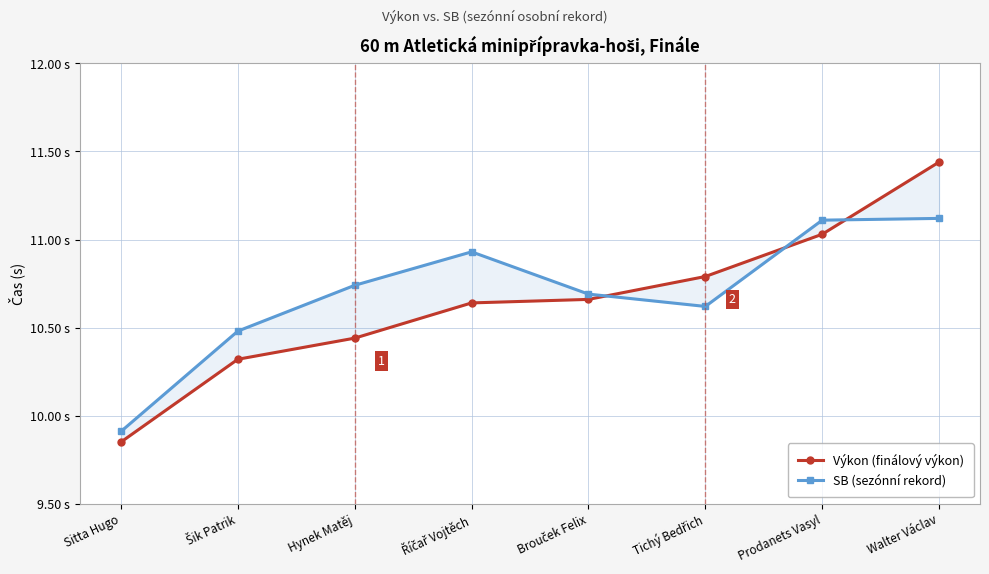

At which category does SB (sezónní rekord) reach its first local valley?

Tichý Bedřich